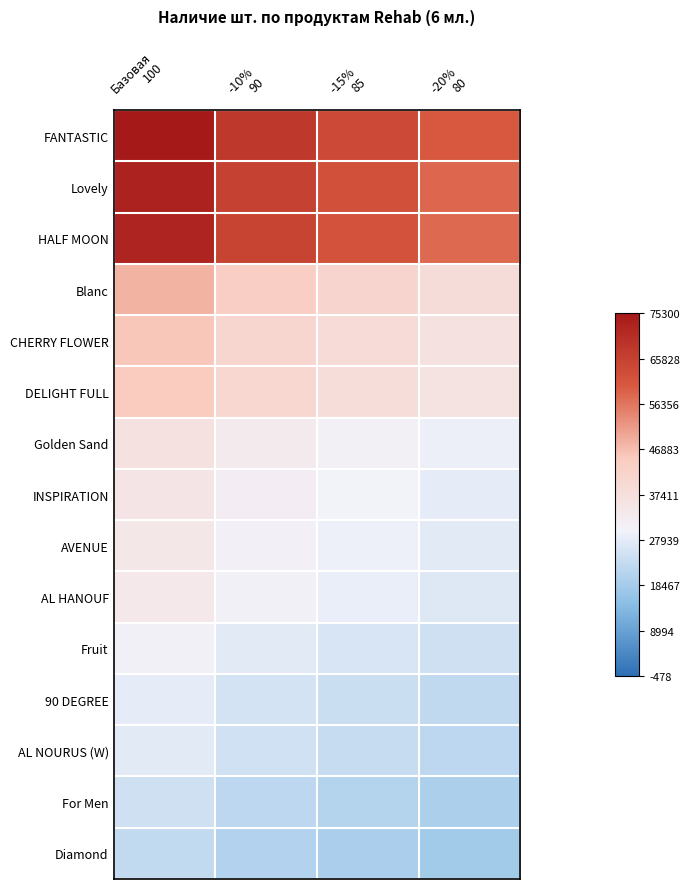

Reading right to left, extract all data points from this chart.

FANTASTIC: -20%
80=1.5	-15%
85=1.7	-10%
90=1.9	Базовая
100=2.4
Lovely: -20%
80=1.3	-15%
85=1.6	-10%
90=1.8	Базовая
100=2.3
HALF MOON: -20%
80=1.3	-15%
85=1.5	-10%
90=1.8	Базовая
100=2.2
Blanc: -20%
80=0.1	-15%
85=0.2	-10%
90=0.4	Базовая
100=0.7
CHERRY FLOWER: -20%
80=-0.1	-15%
85=0.1	-10%
90=0.2	Базовая
100=0.5
DELIGHT FULL: -20%
80=-0.1	-15%
85=0.0	-10%
90=0.2	Базовая
100=0.5
Golden Sand: -20%
80=-0.5	-15%
85=-0.4	-10%
90=-0.3	Базовая
100=-0.1
INSPIRATION: -20%
80=-0.6	-15%
85=-0.5	-10%
90=-0.4	Базовая
100=-0.1
AVENUE: -20%
80=-0.6	-15%
85=-0.5	-10%
90=-0.4	Базовая
100=-0.2
AL HANOUF: -20%
80=-0.7	-15%
85=-0.6	-10%
90=-0.4	Базовая
100=-0.2
Fruit: -20%
80=-0.8	-15%
85=-0.7	-10%
90=-0.6	Базовая
100=-0.4
90 DEGREE: -20%
80=-0.9	-15%
85=-0.9	-10%
90=-0.8	Базовая
100=-0.6
AL NOURUS (W): -20%
80=-1.0	-15%
85=-0.9	-10%
90=-0.8	Базовая
100=-0.6
For Men: -20%
80=-1.1	-15%
85=-1.1	-10%
90=-1.0	Базовая
100=-0.8
Diamond: -20%
80=-1.2	-15%
85=-1.2	-10%
90=-1.1	Базовая
100=-0.9